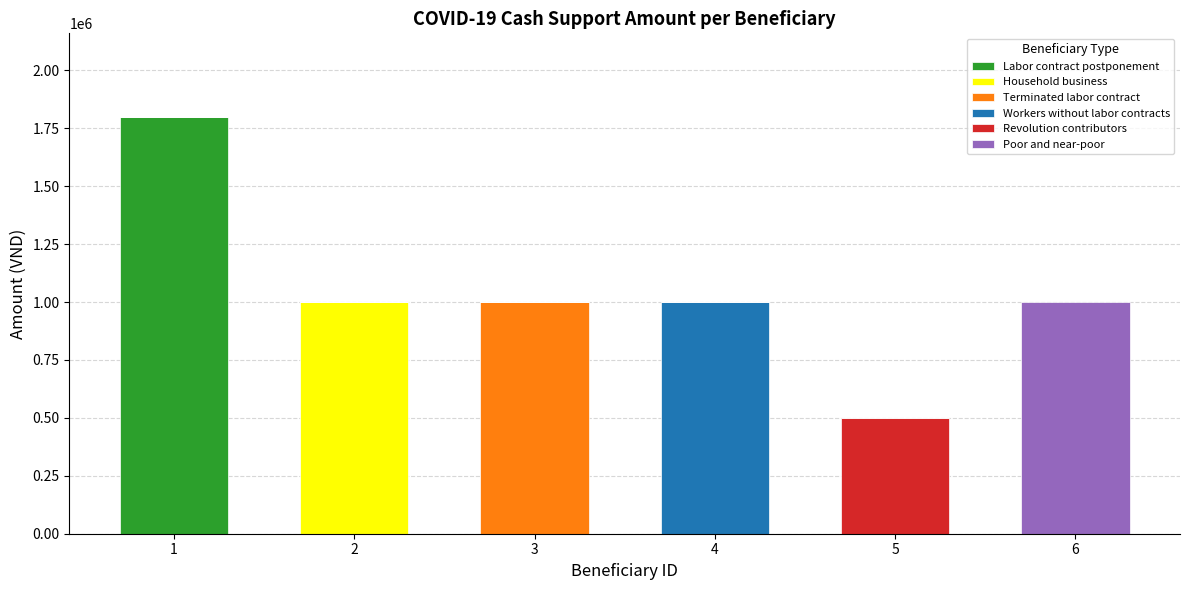

How many categories are shown in the chart?

6